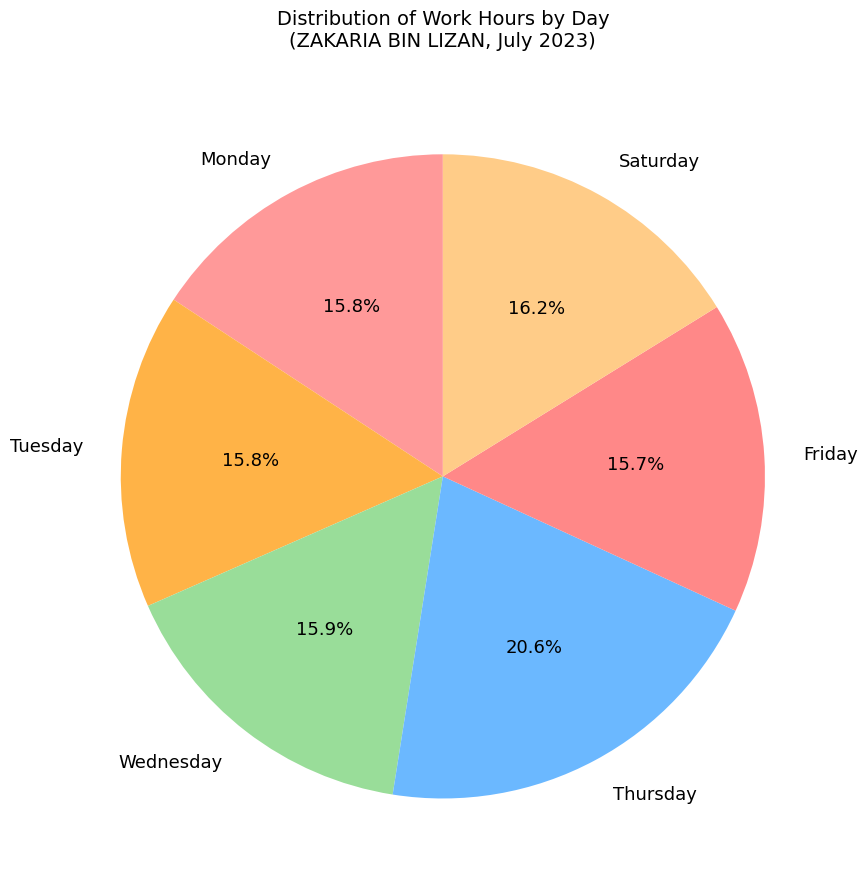

Is there a majority slice in this chart?

No